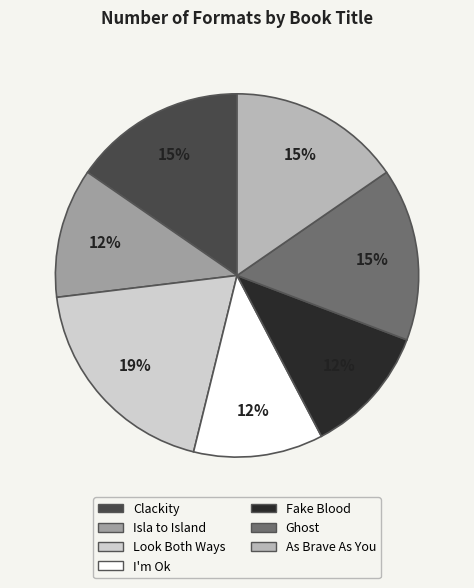

To the nearest percent, what is the average slice percentage?

14%